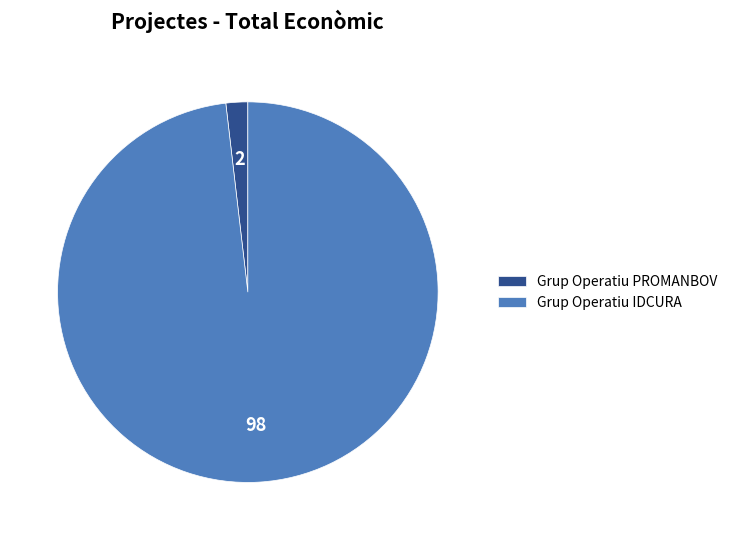

Do Grup Operatiu IDCURA and Grup Operatiu PROMANBOV together represent more than half of the pie?

Yes